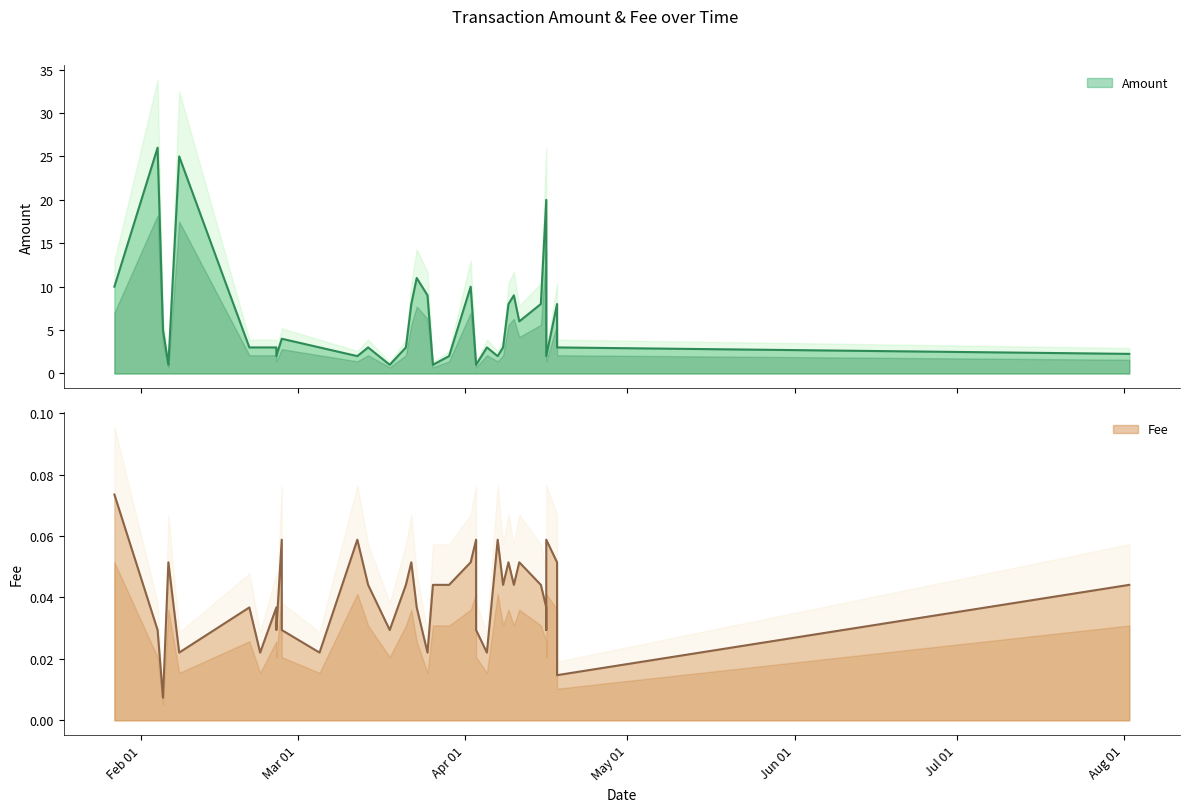

What is the sum of all Fee values?

1.5